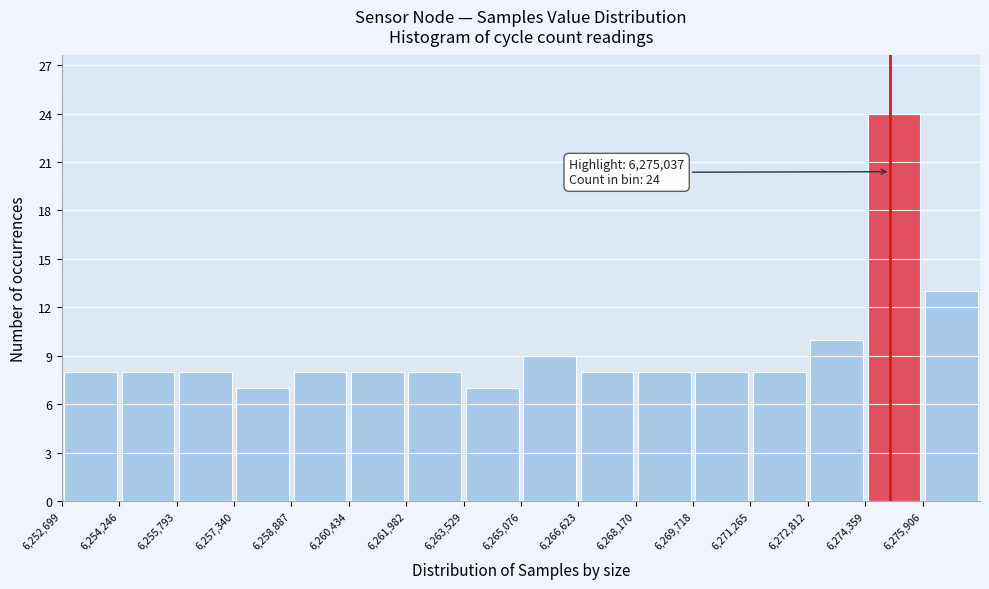

Which range on the x-axis has the tallest bar?

6274400 to 6276000